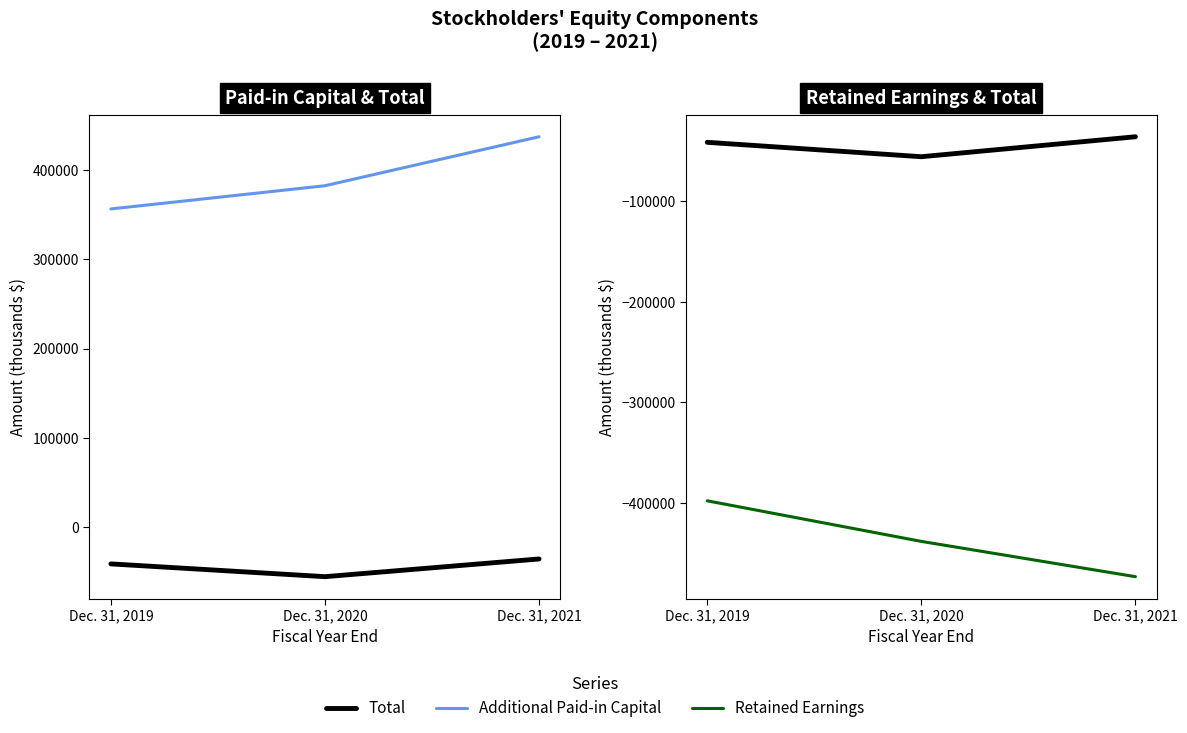

What is the sum of the Additional Paid-in Capital values at Dec. 31, 2021 and Dec. 31, 2019?

794163